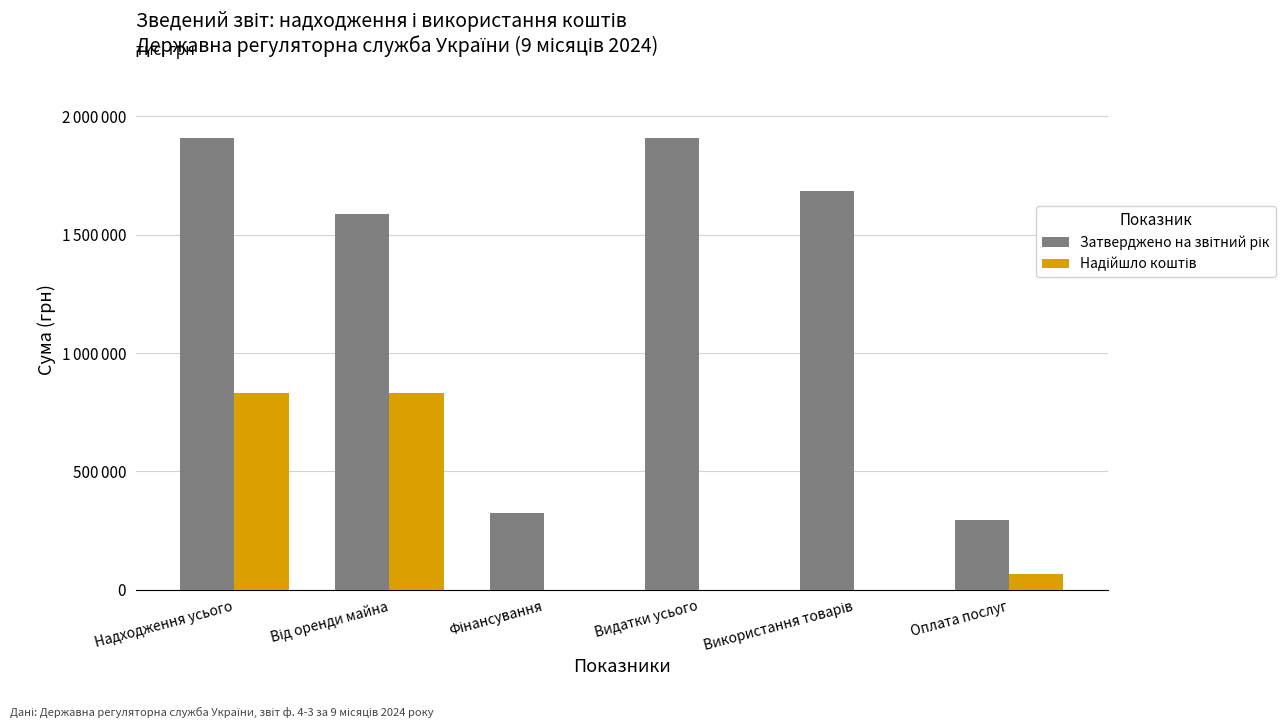

Reading left to right, list all the values displayed in this chart.

Затверджено на звітний рік: 1909100.0	1585300.0	323800.0	1909100.0	1685300.0	293000.0
Надійшло коштів: 830392.7	830392.7	0.0	0.0	0.0	68057.6